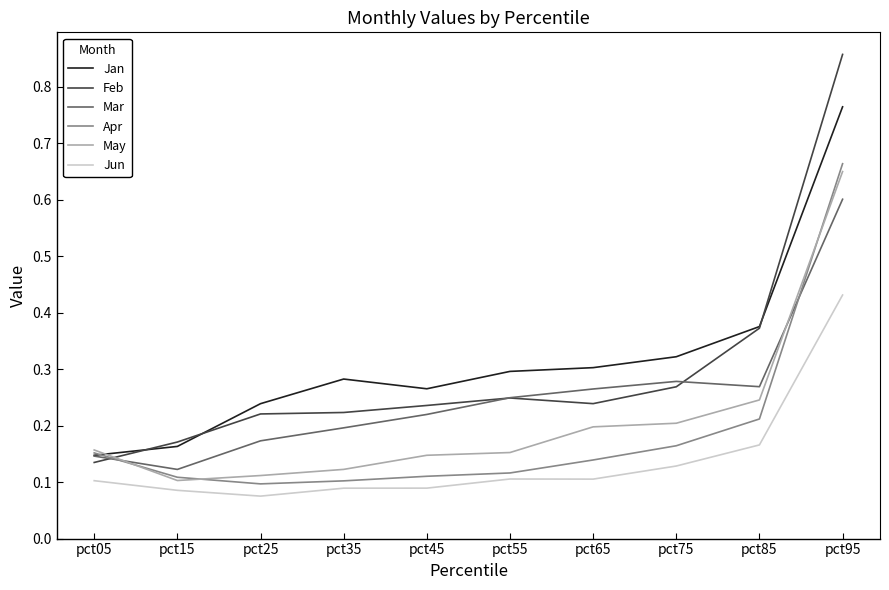

Which series has the widest spread of values?

Feb